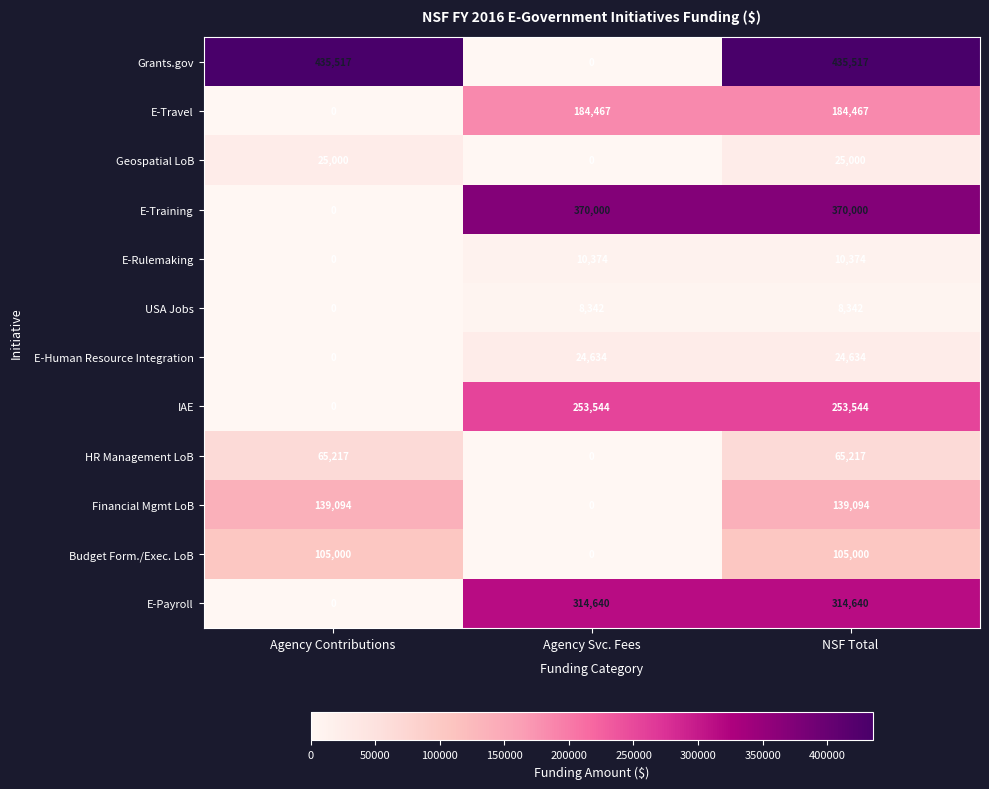

The value of Budget Form./Exec. LoB at NSF Total is 105000. True or false?

True